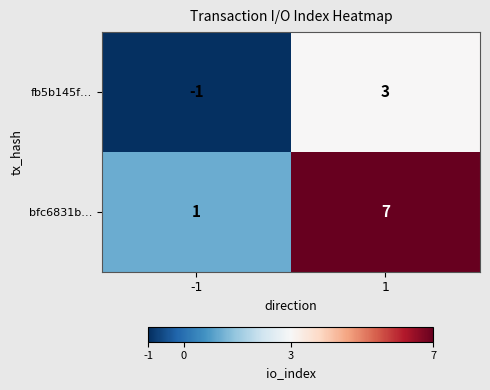

At which category is the sum across all series the highest?

1